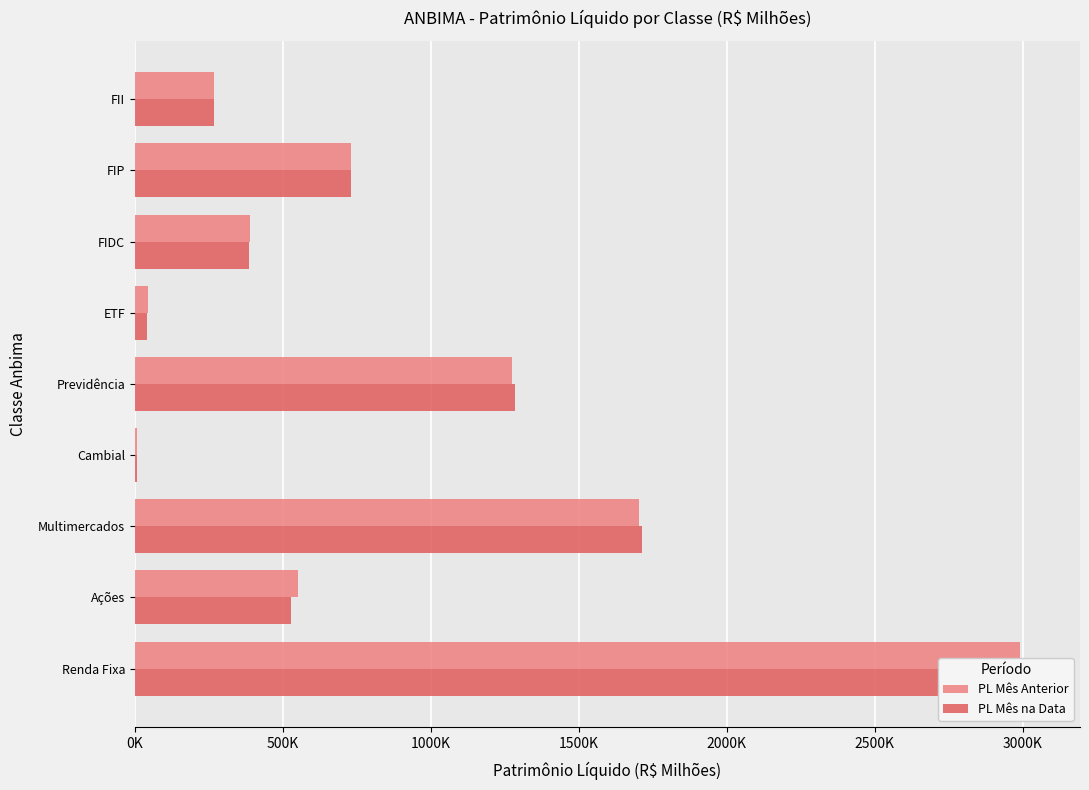

What are all the series names shown in the legend?

PL Mês Anterior, PL Mês na Data